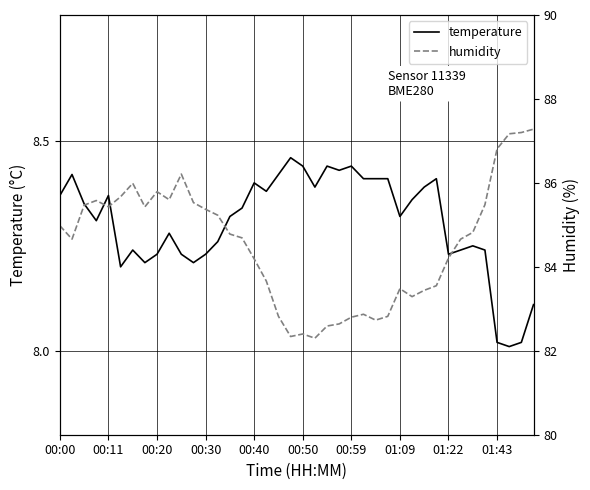

The humidity series shows 142.4 at 01:09. True or false?

False